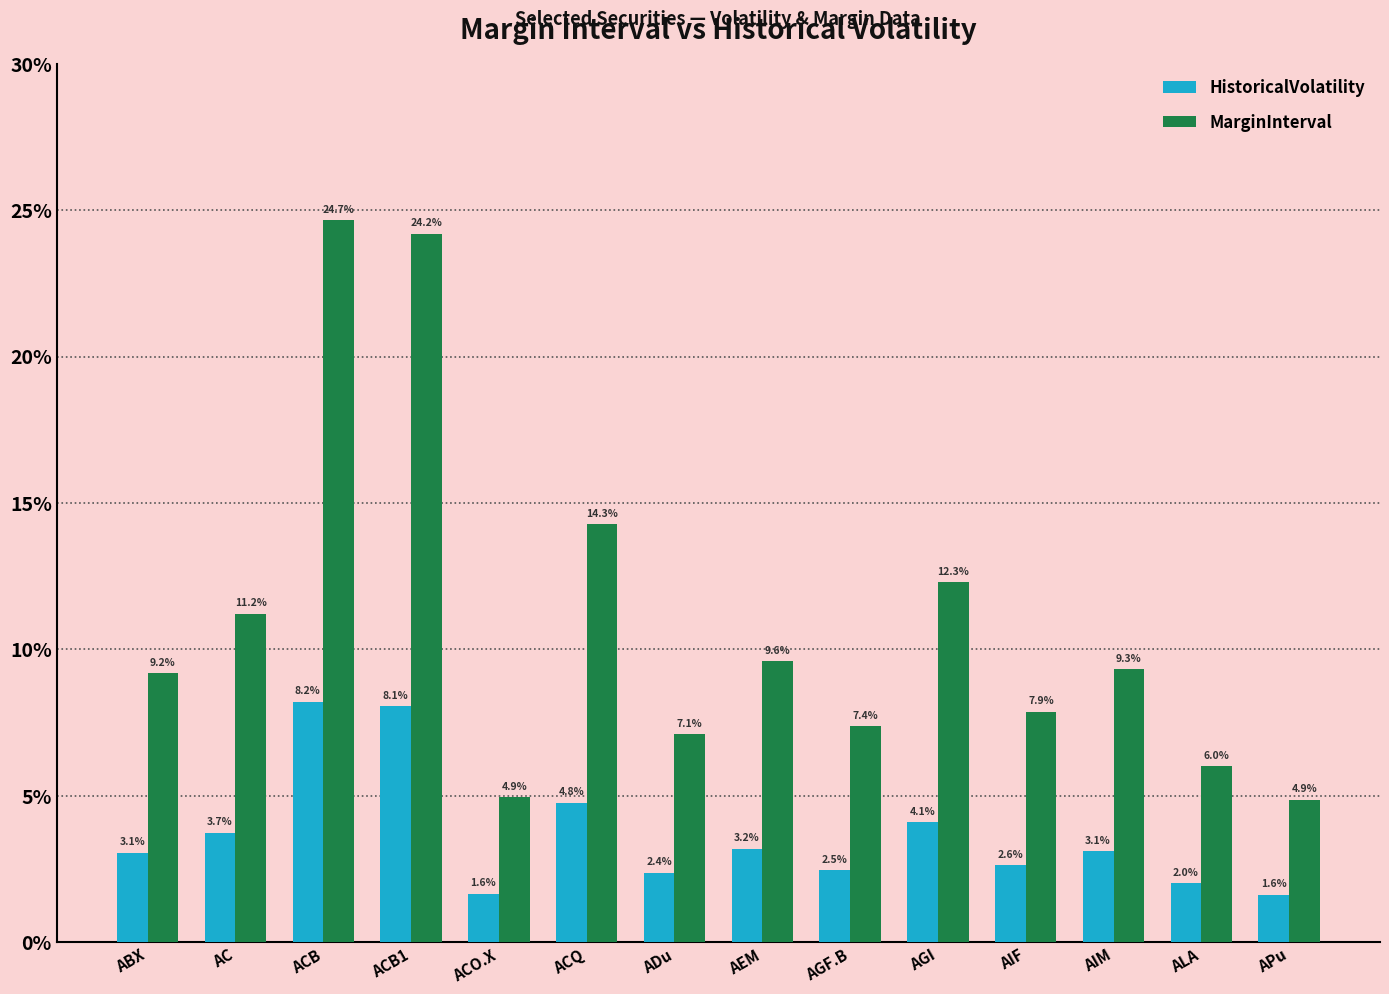

What are all the series names shown in the legend?

HistoricalVolatility, MarginInterval